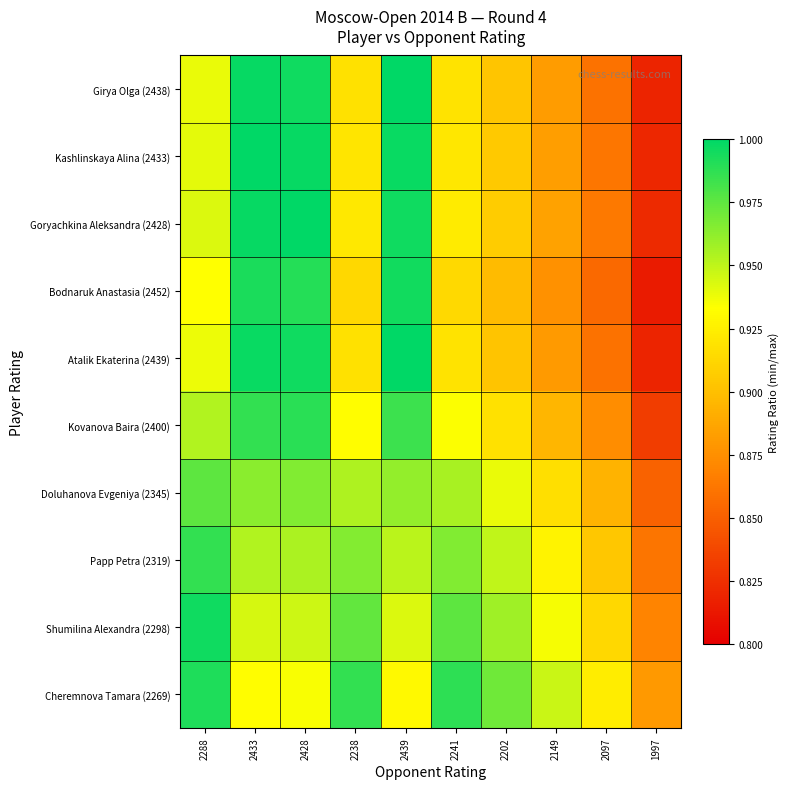

What is the difference between the highest and lowest values at 2433?

0.1